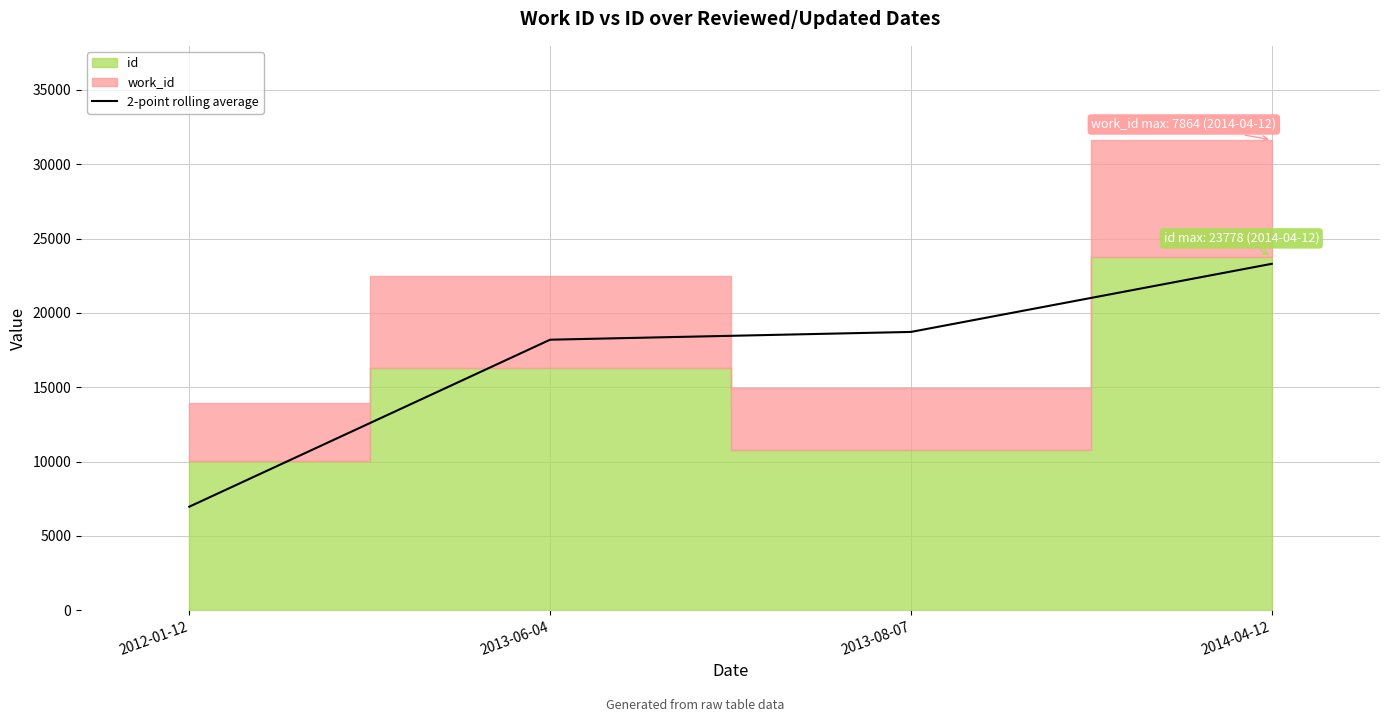

Does the chart display data point markers on the line(s)?

No